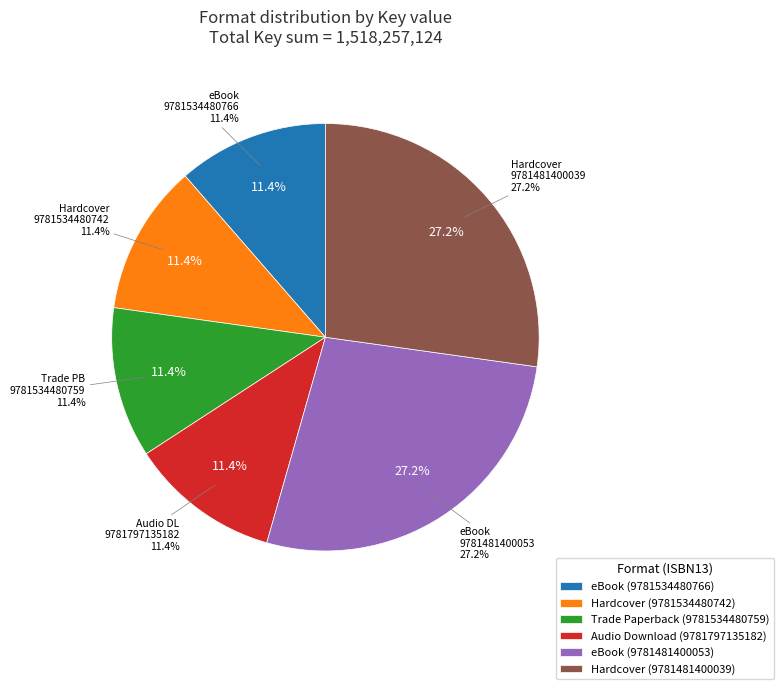

How many slices are in this pie chart?

6